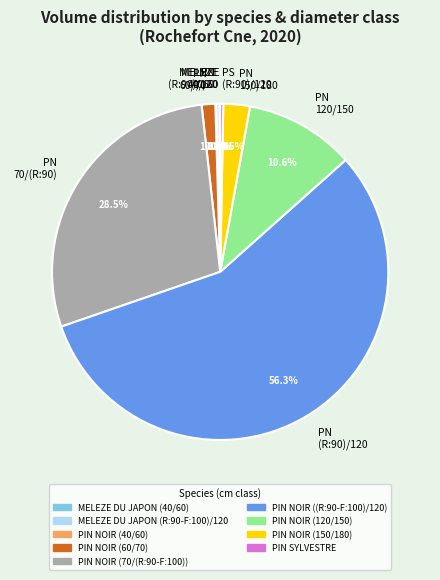

How much of the chart is everything except MELEZE (R:90)/120?

99.7%